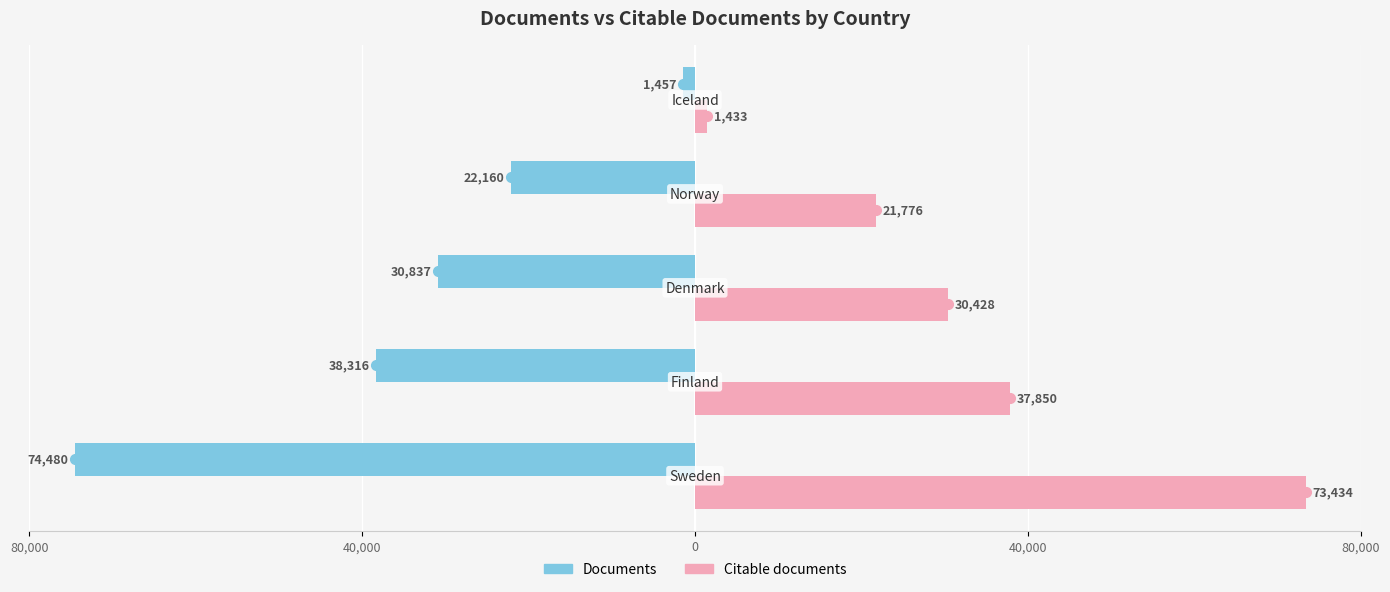

What is the value of the Documents bar at the 3rd from the left?

-30837